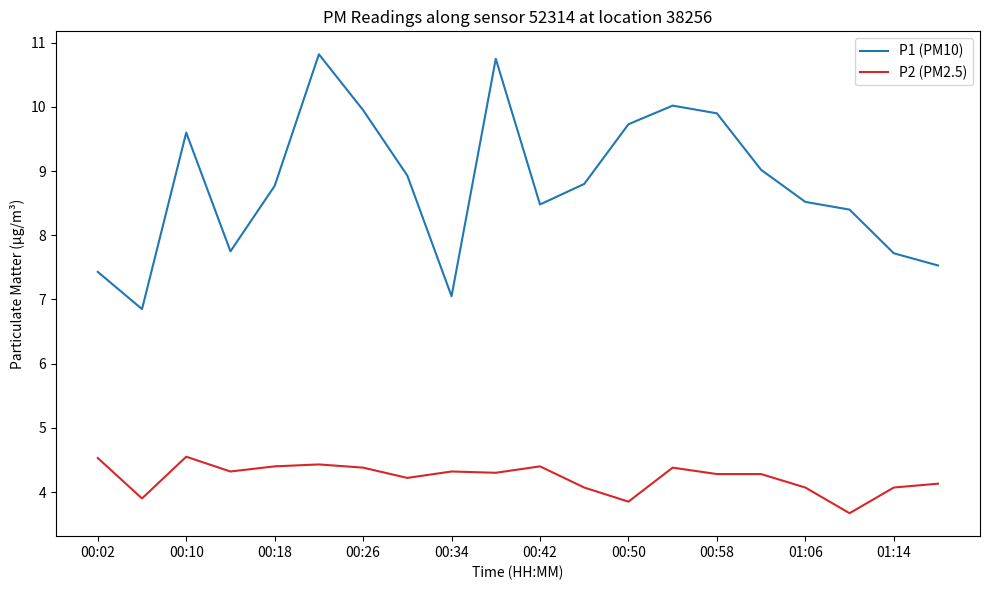

What is the greatest value displayed?

10.8